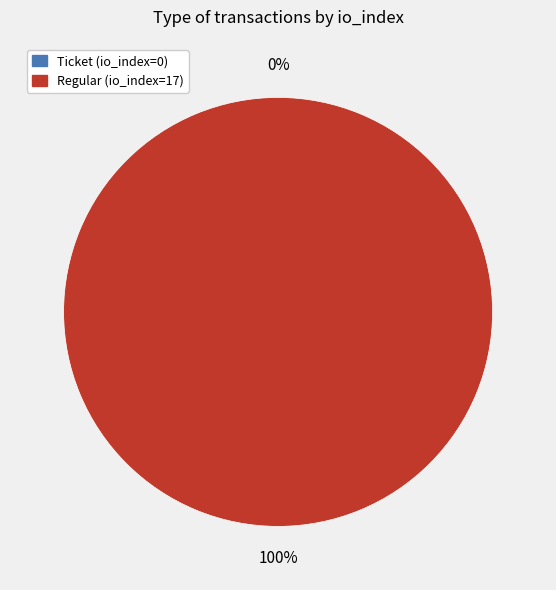

Is Ticket (io_index=0) the majority of the pie?

No